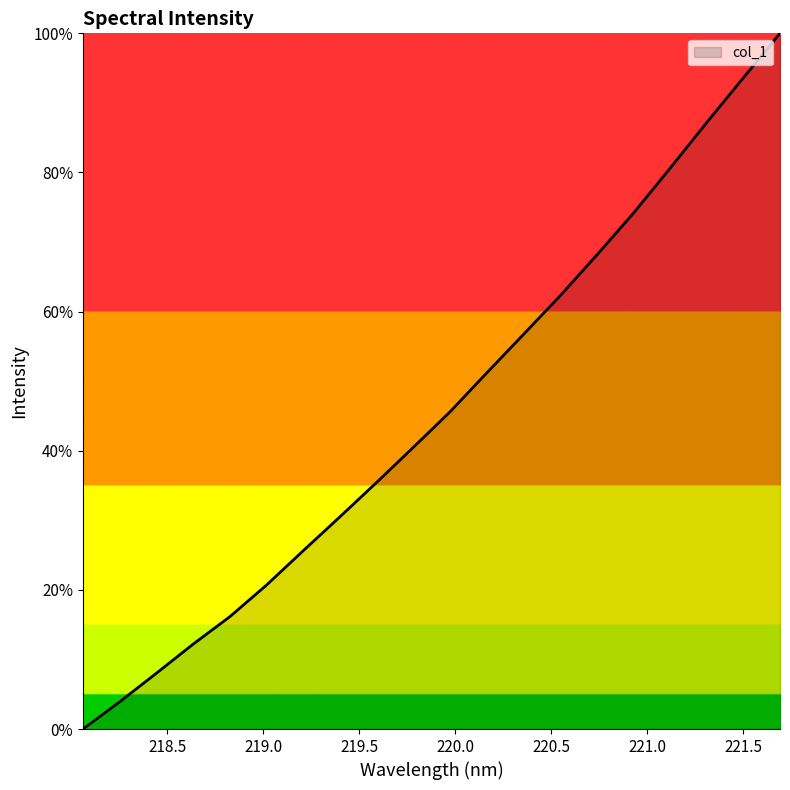

What is the difference between the maximum and minimum values?

100.0